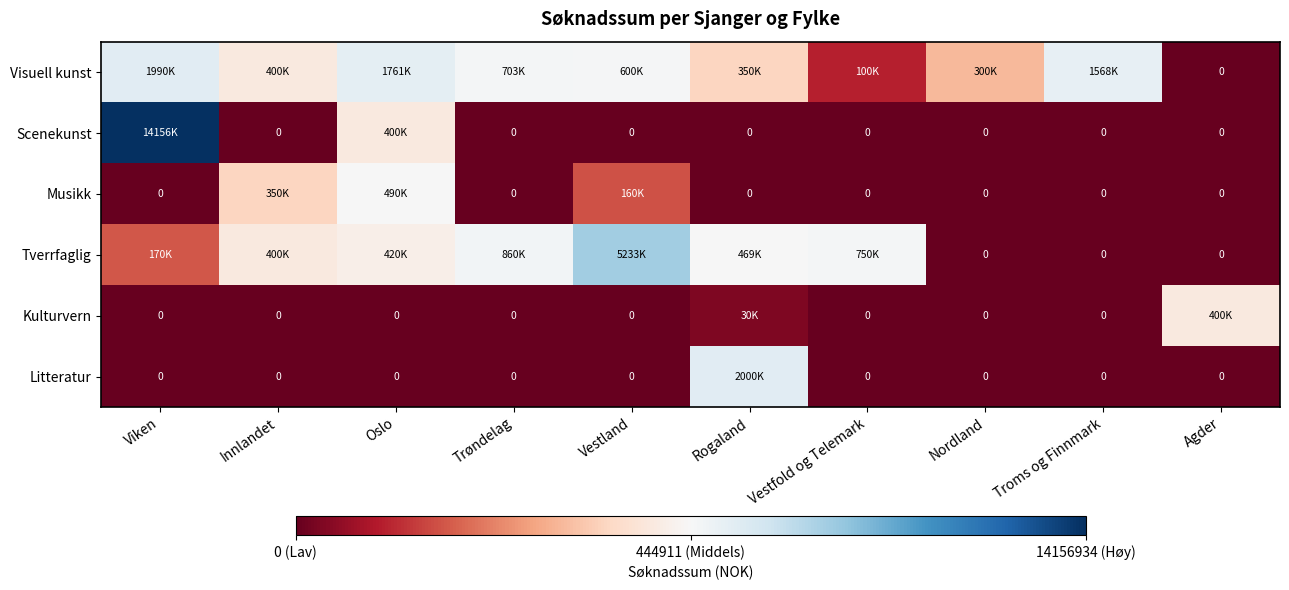

What is the sum of all Litteratur values?

2000000